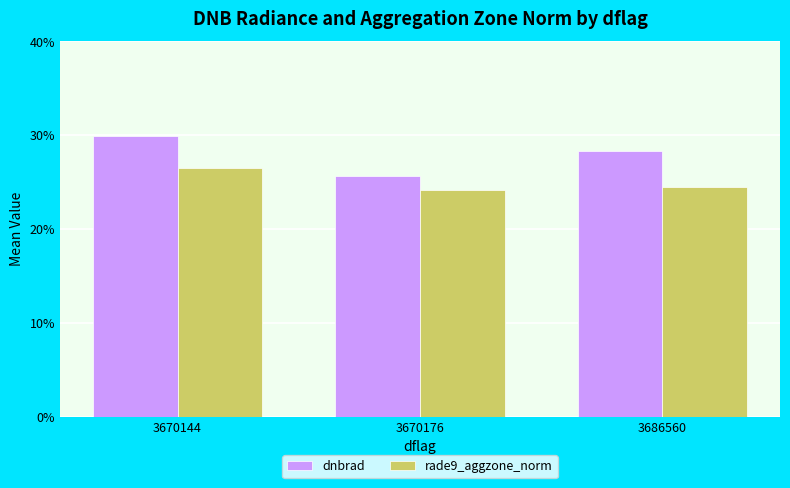

What is the average value of the dnbrad series?

28.0